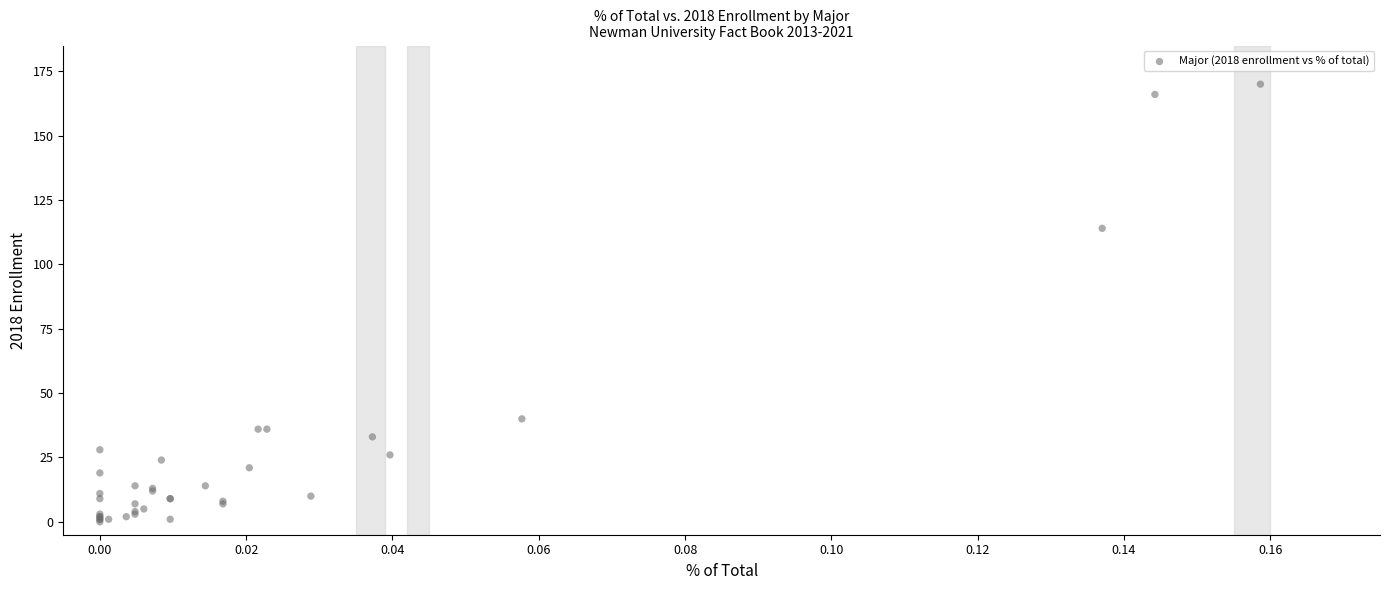

What Y value in the scatter plot is closest to 85?

114